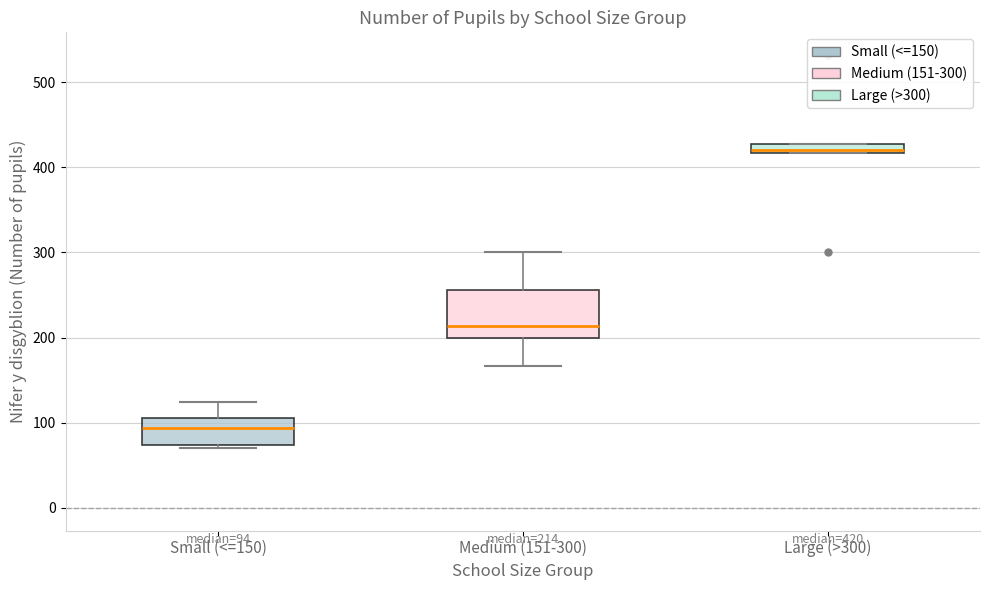

Which box's median line is the lowest?

Small (<=150)